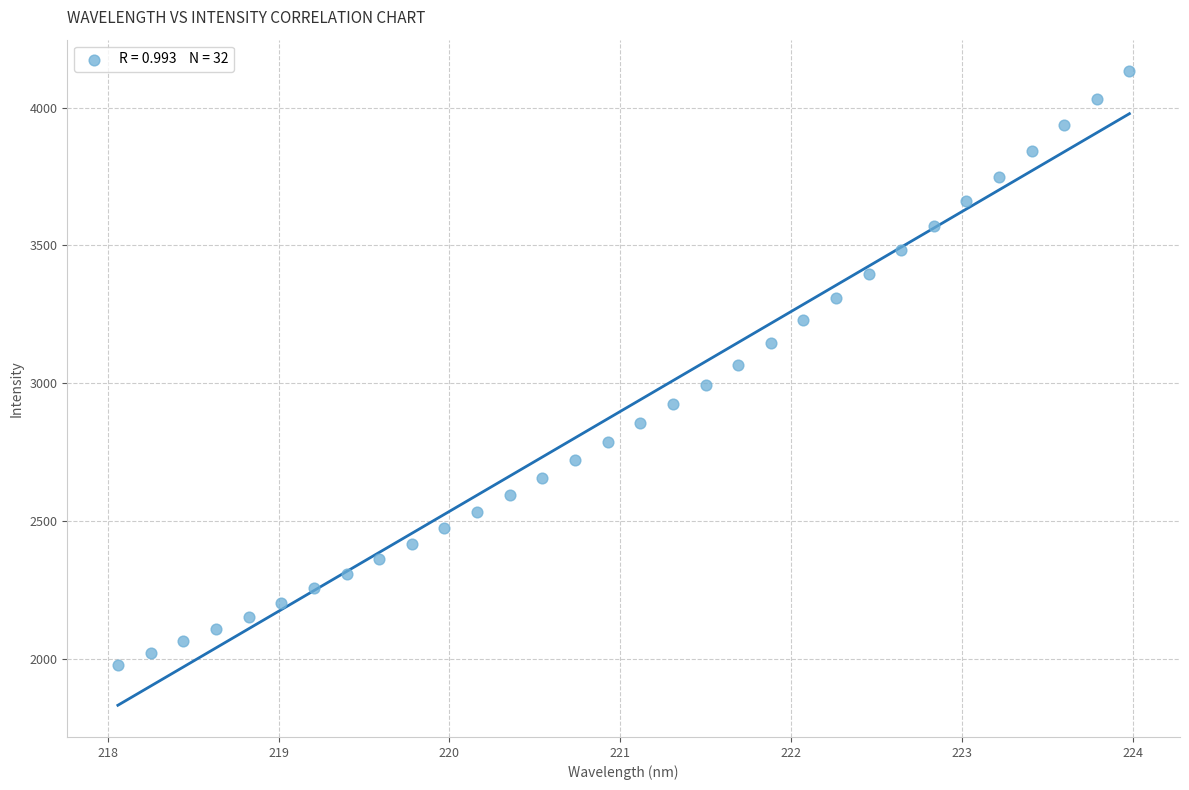

What is the range of Y values (max minus min)?

2154.8